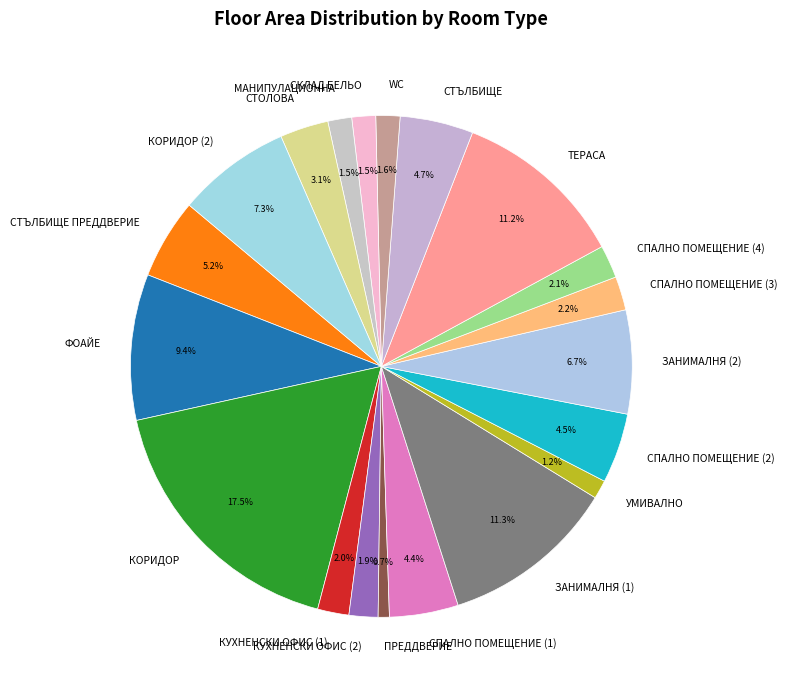

To the nearest percent, what is the difference between the ПРЕДДВЕРИЕ and СПАЛНО ПОМЕЩЕНИЕ (4) slice percentages?

1%